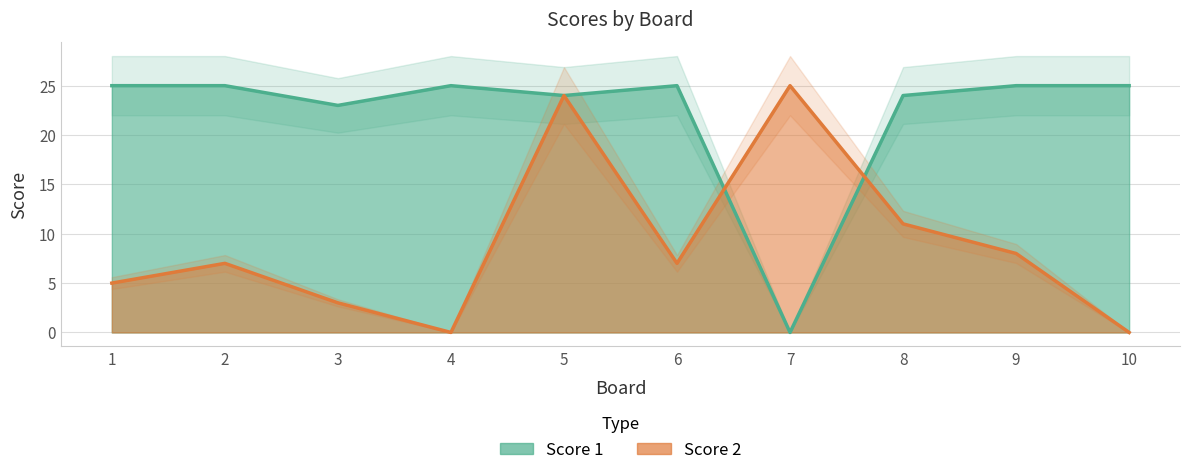

Reading left to right, list all the values displayed in this chart.

Score 1: 25	25	23	25	24	25	0	24	25	25
Score 2: 5	7	3	0	24	7	25	11	8	0